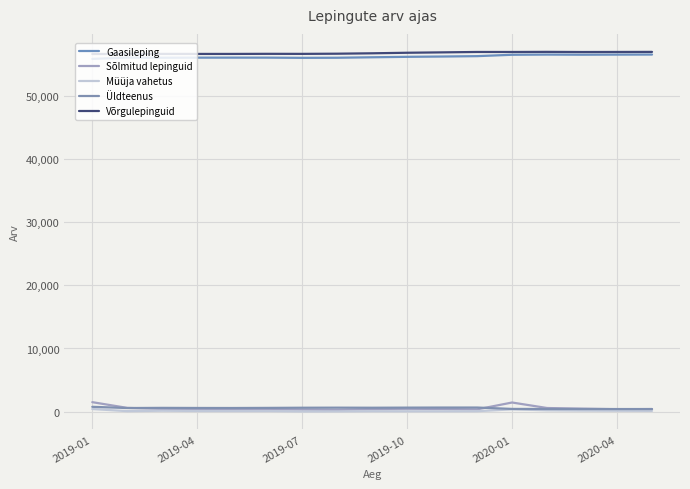

What is the average value of the Sõlmitud lepinguid series?

554